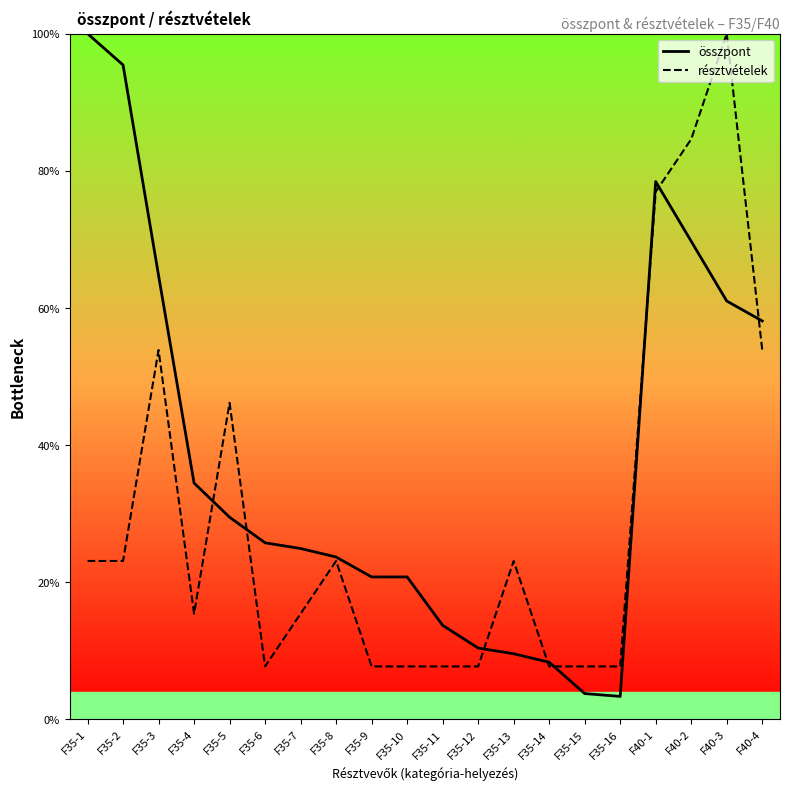

What is the difference between the összpont values at F35-1 and F35-7?

75.1